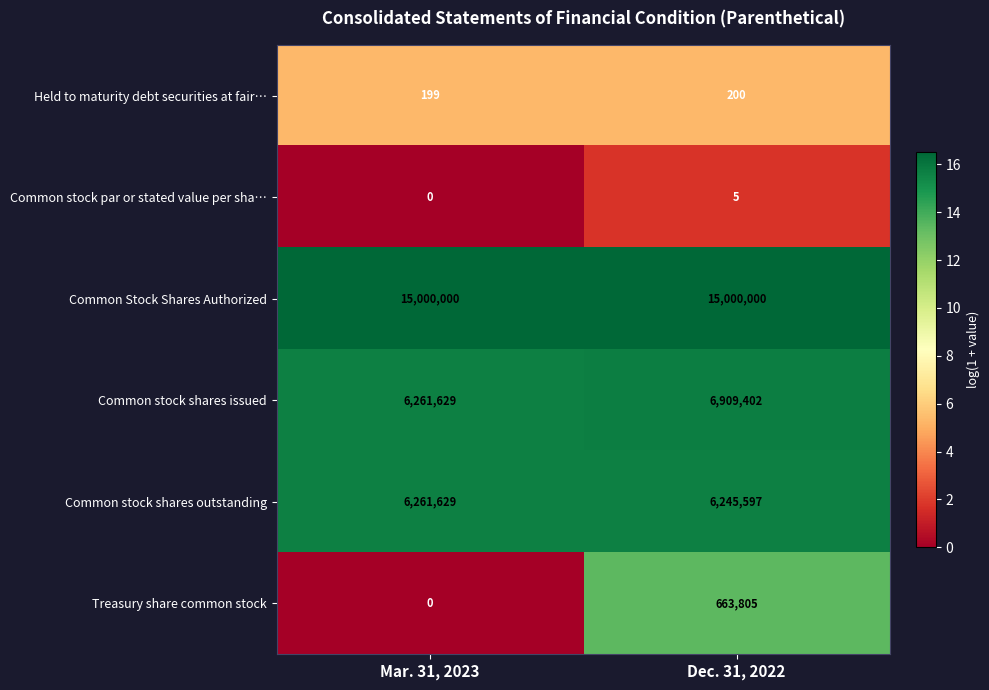

How many distinct data groups are displayed?

6